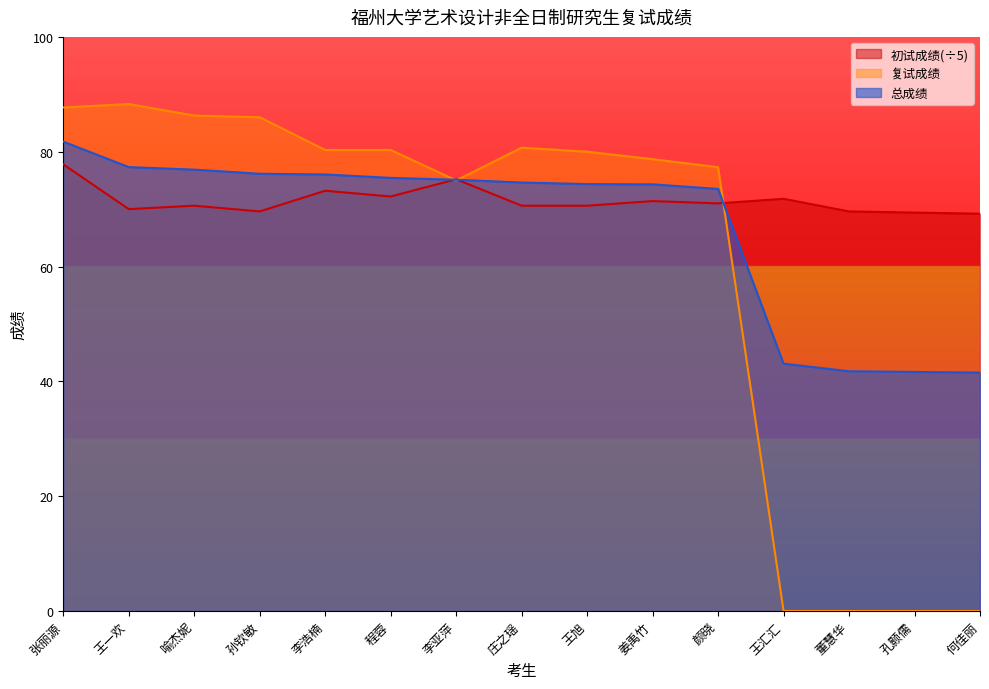

Reading left to right, list all the values displayed in this chart.

初试成绩: 张丽源=77.8	王一欢=70.0	喻杰妮=70.6	孙钦敏=69.6	李浩楠=73.2	程蓉=72.2	李亚萍=75.2	庄之瑶=70.6	王旭=70.6	姜禹竹=71.4	颜晓=71.0	王汇汇=71.8	董慧华=69.6	孔颢儒=69.4	何佳丽=69.2
复试成绩: 张丽源=87.7	王一欢=88.3	喻杰妮=86.3	孙钦敏=86.0	李浩楠=80.3	程蓉=80.3	李亚萍=75.0	庄之瑶=80.7	王旭=80.0	姜禹竹=78.7	颜晓=77.3	王汇汇=0.0	董慧华=0.0	孔颢儒=0.0	何佳丽=0.0
总成绩: 张丽源=81.8	王一欢=77.3	喻杰妮=76.9	孙钦敏=76.2	李浩楠=76.0	程蓉=75.4	李亚萍=75.1	庄之瑶=74.6	王旭=74.4	姜禹竹=74.3	颜晓=73.5	王汇汇=43.1	董慧华=41.8	孔颢儒=41.6	何佳丽=41.5